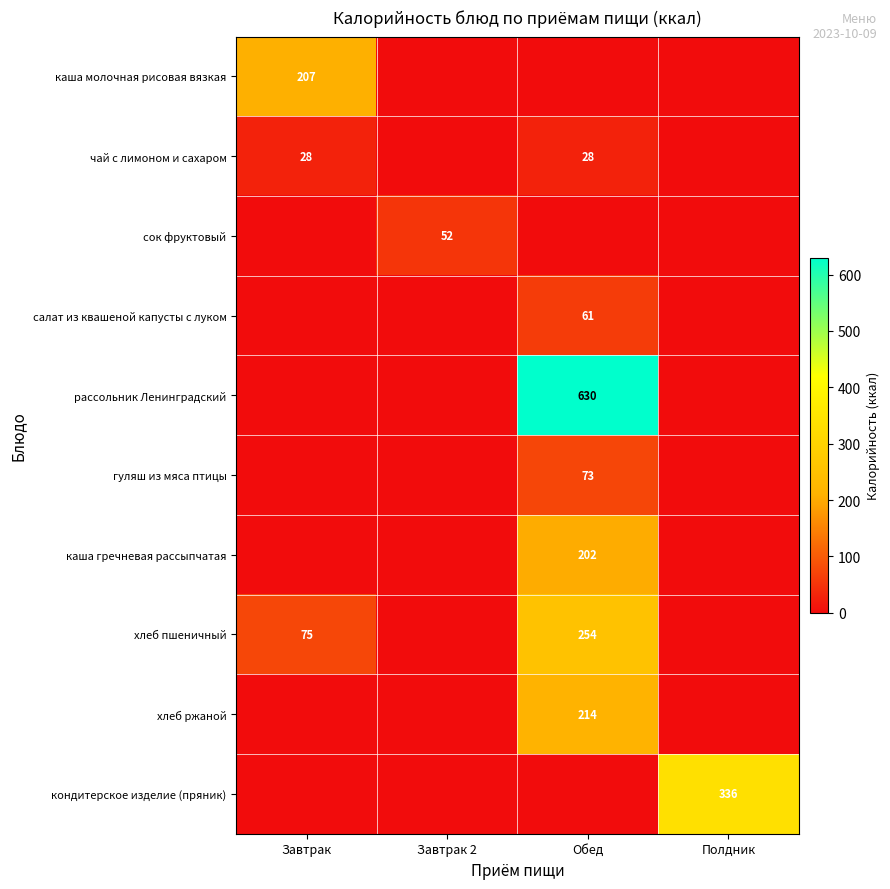

What is the spread (max minus min) of values at Завтрак?

207